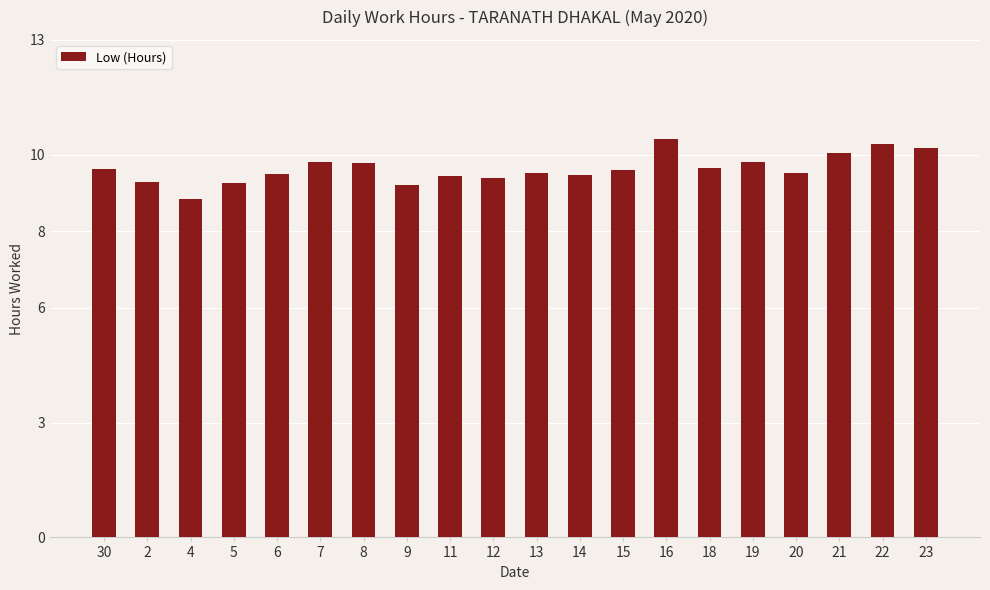

What position from the left is 14?

12